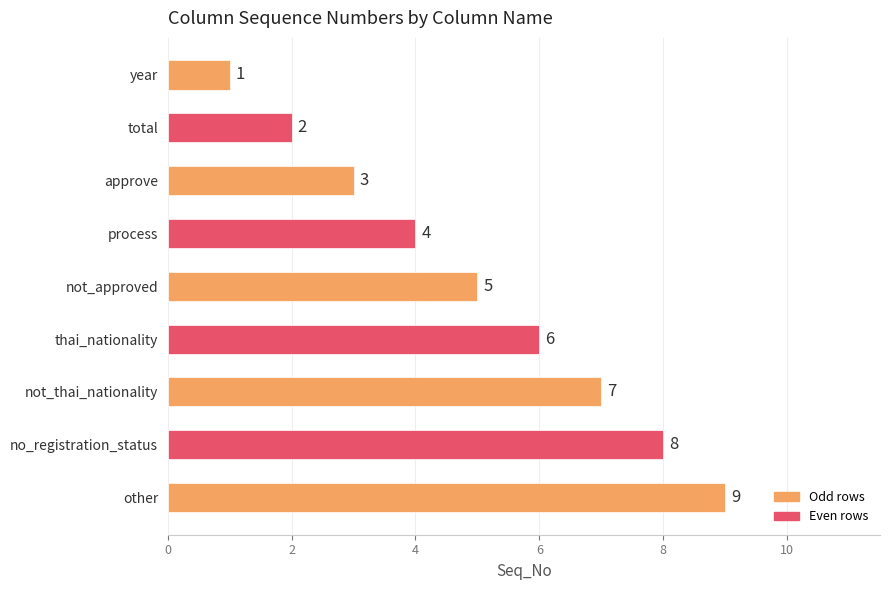

List the labels in order of value, largest first.

other, no_registration_status, not_thai_nationality, thai_nationality, not_approved, process, approve, total, year